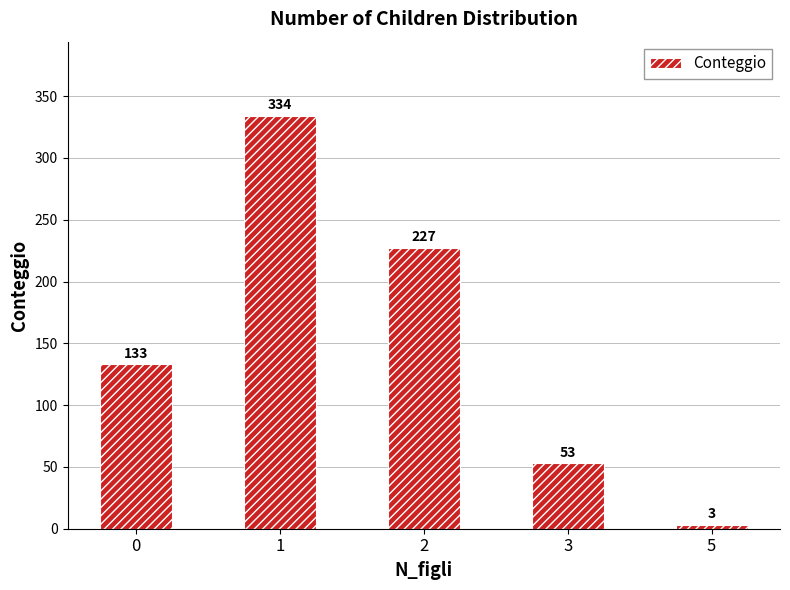

What is the sum of the values at 1 and 5?

337